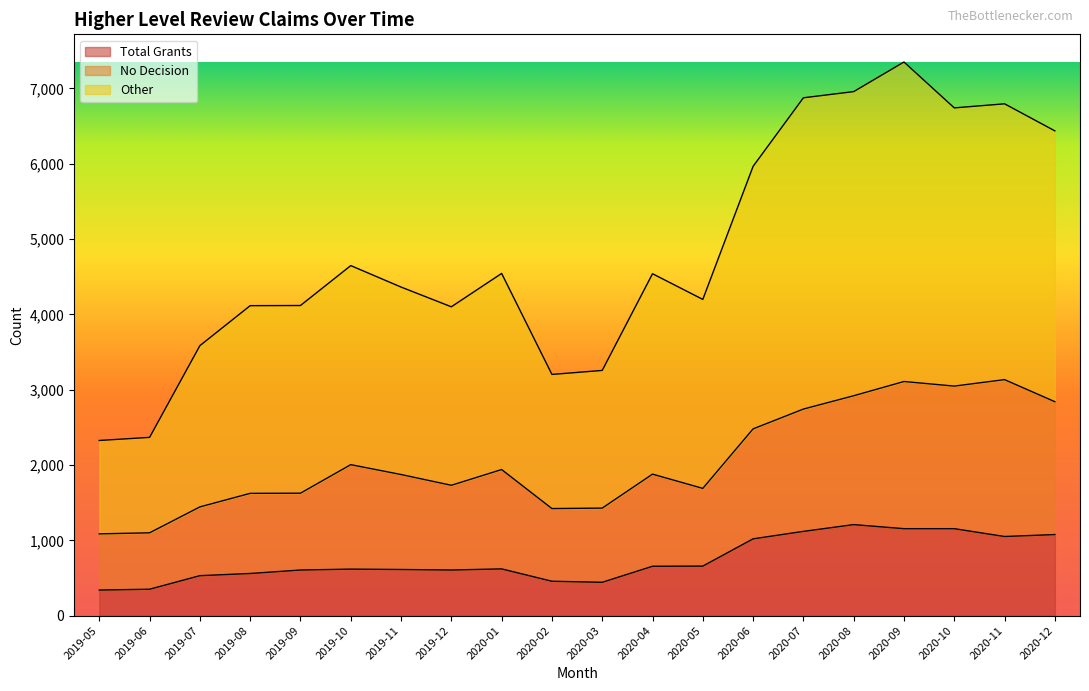

How many lines are shown in the chart?

3